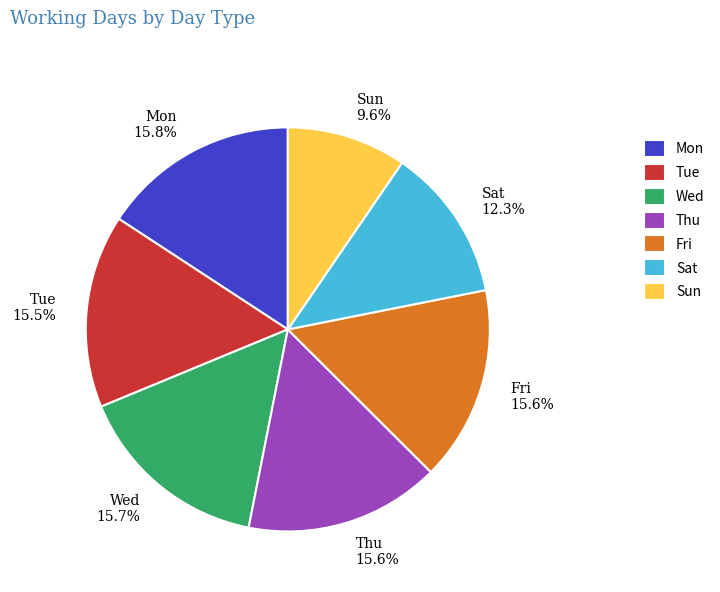

Is there any slice that represents more than half of the pie?

No